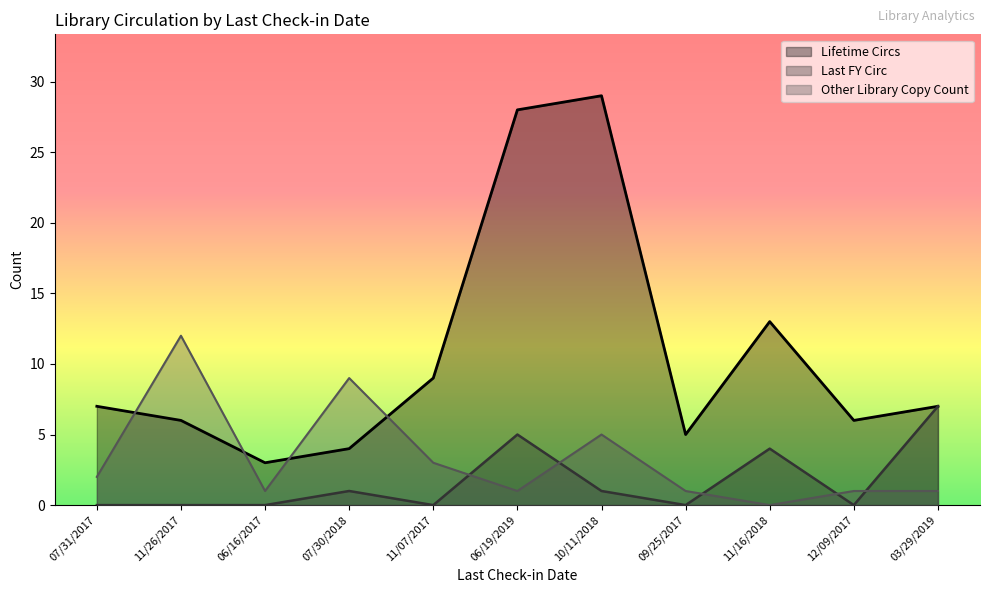

Where does the Other Library Copy Count series first go above 1?

07/31/2017